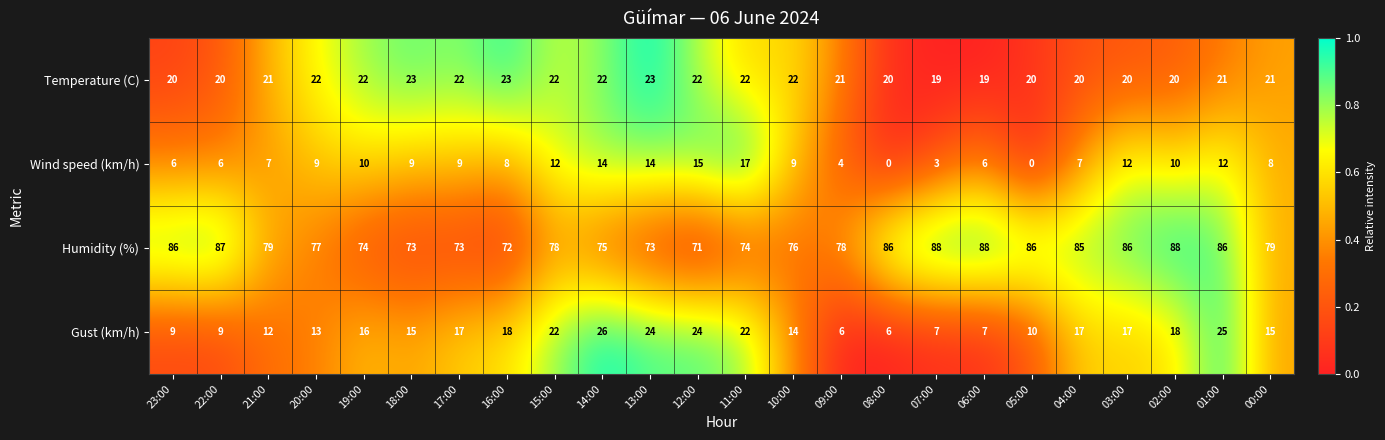

True or false: Gust (km/h) has a value of 12 at 11:00.

False